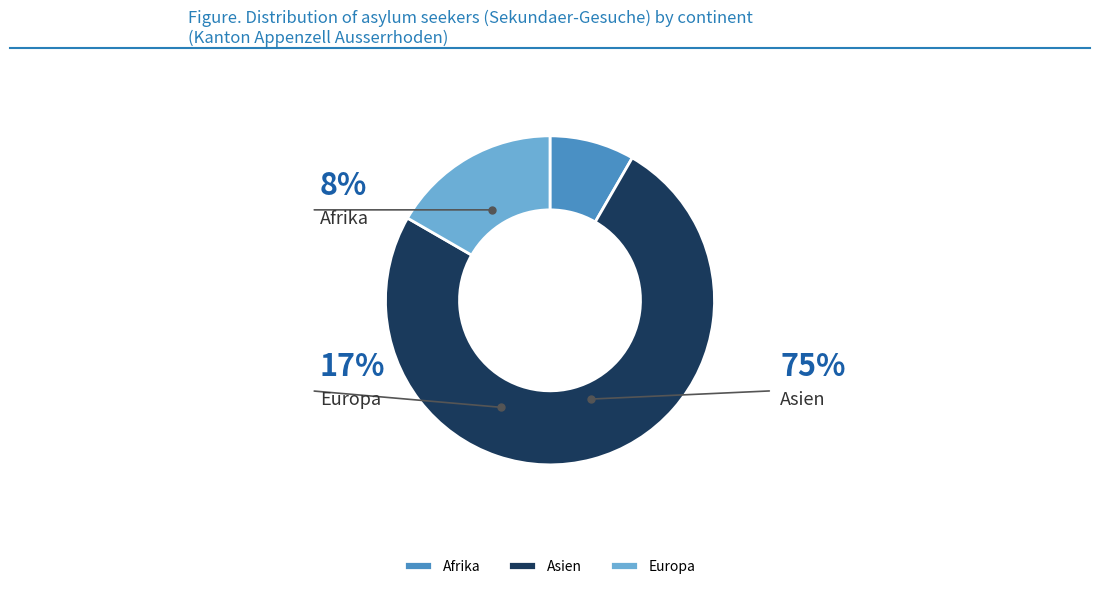

To the nearest percent, what portion does Afrika represent?

8%